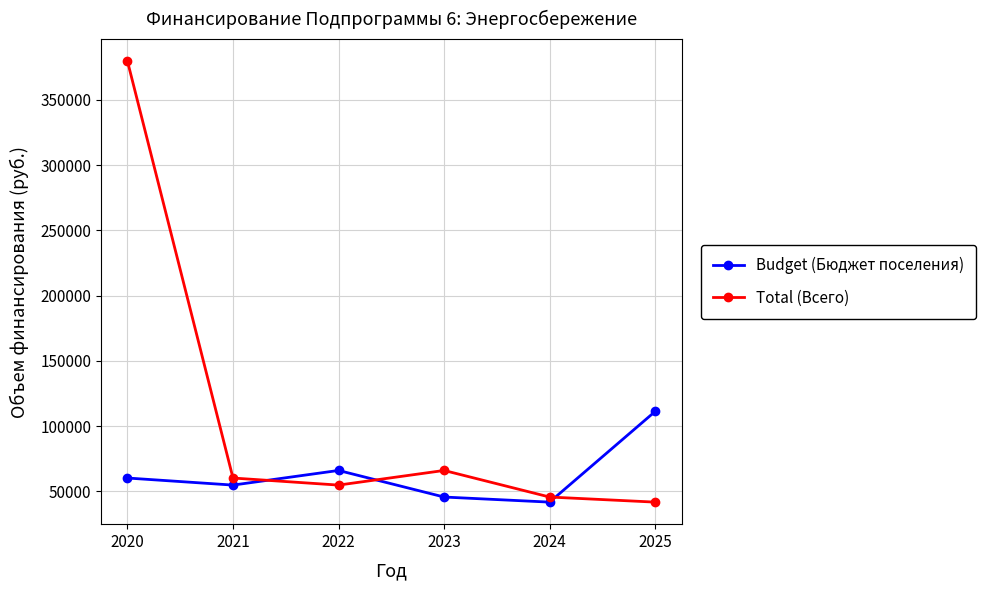

Does the chart have visible grid lines?

Yes